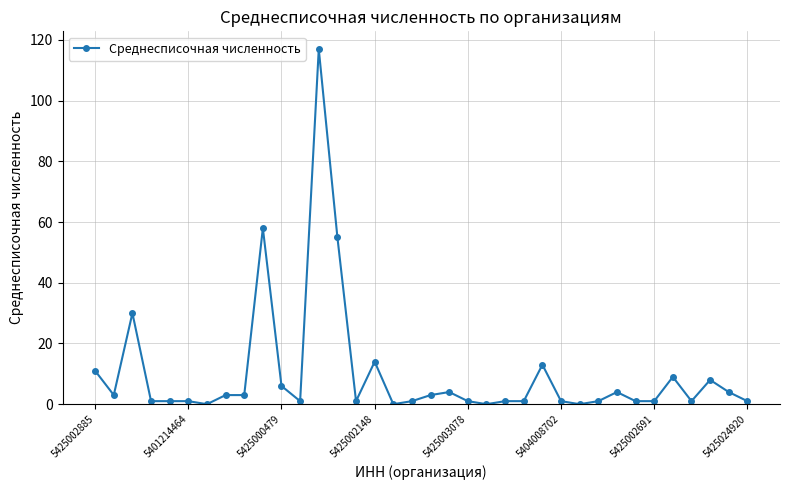

What is the value of the 32nd point from the left?

9